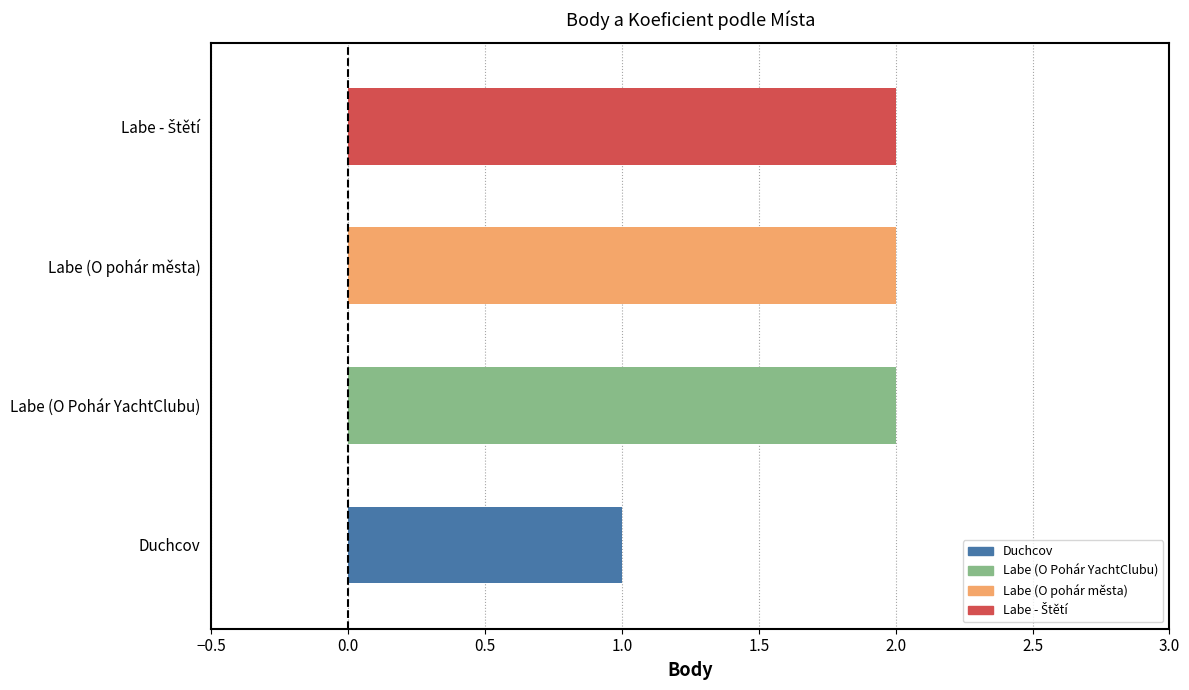

What is the minimum value shown in the chart?

1